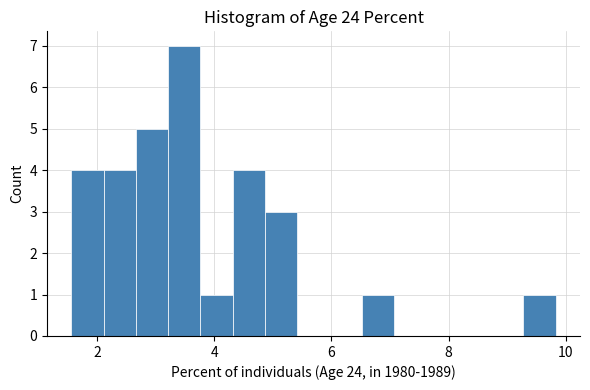

Read against the x-axis, roughly where is the centre of the tallest bar?

3.4